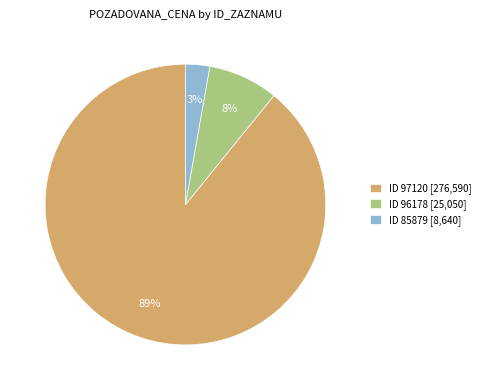

To the nearest percent, what portion does ID 85879 [8,640] represent?

3%